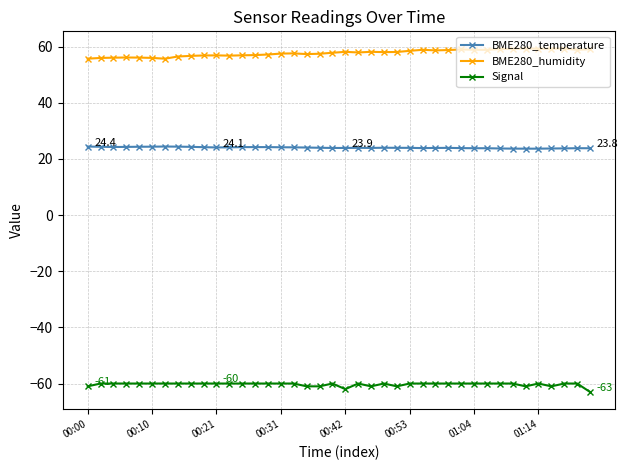

What is the minimum value for Signal?

-63.0